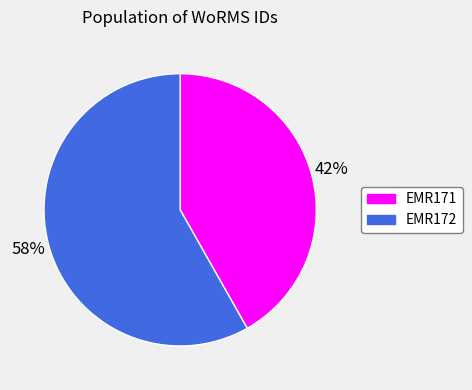

Rank the categories by value from highest to lowest.

EMR172, EMR171